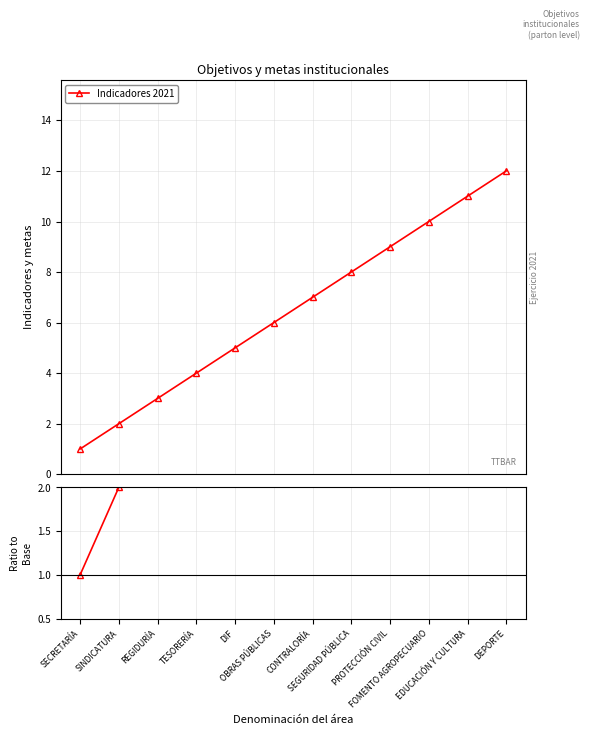

True or false: Ratio and Indicadores 2021 intersect in this chart.

False